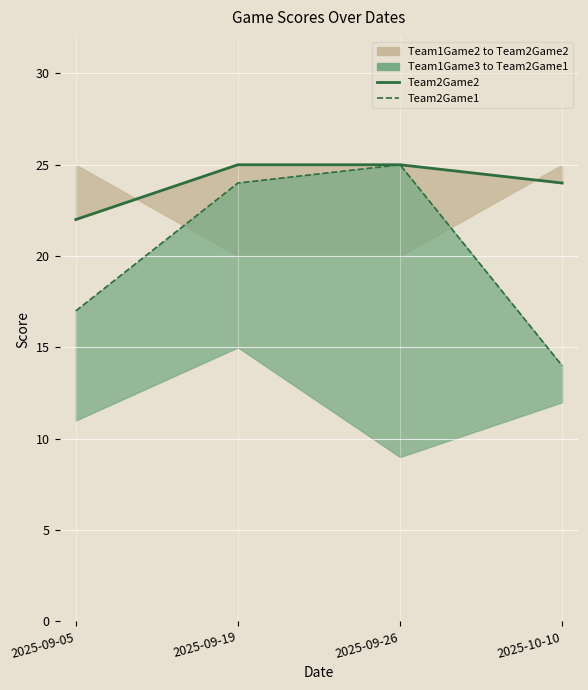

Does the chart display data point markers on the line(s)?

No